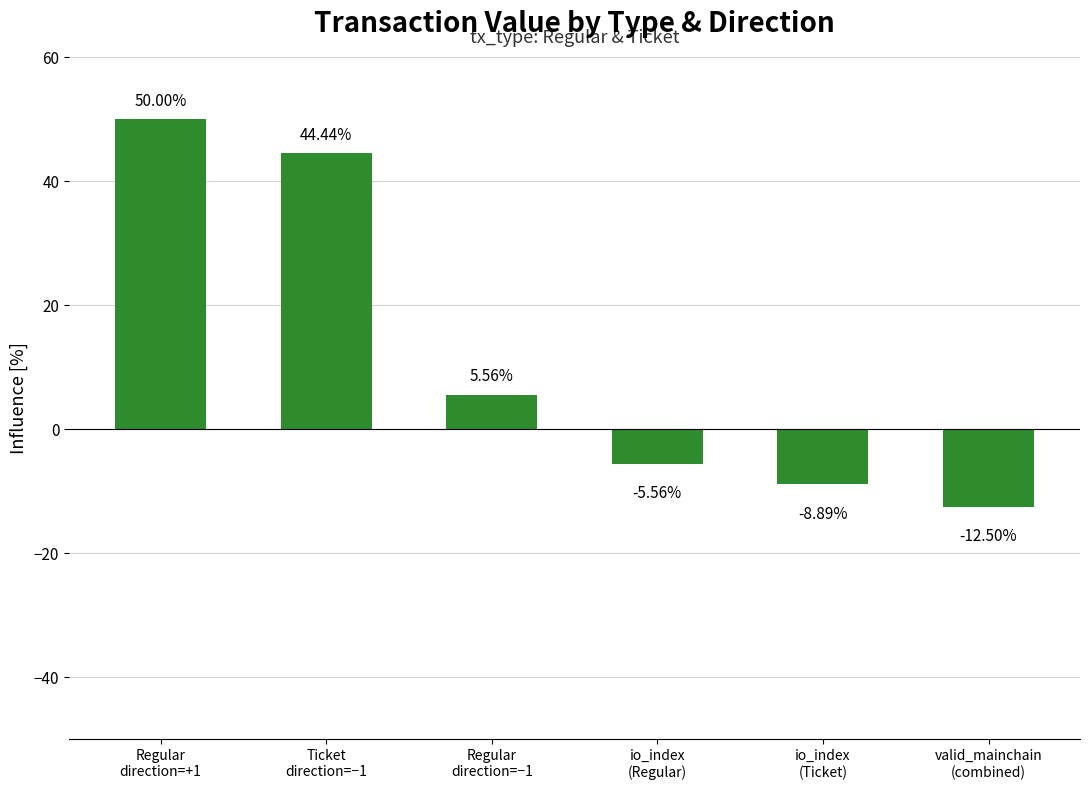

What is the difference between the maximum and minimum values?

62.5